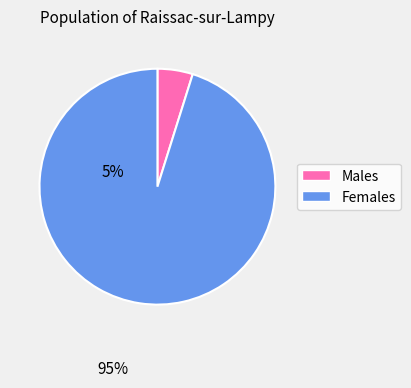

Is there any slice that represents more than half of the pie?

Yes